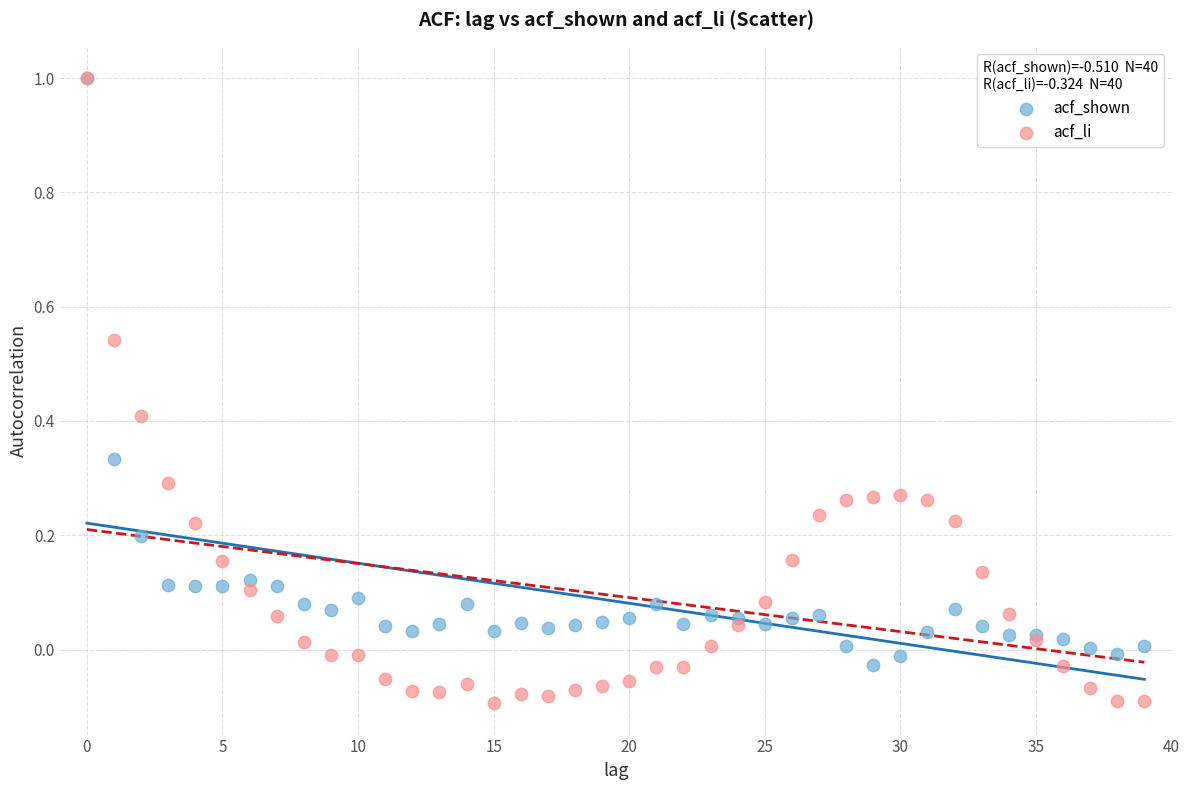

What are all the series names shown in the legend?

acf_shown, acf_li